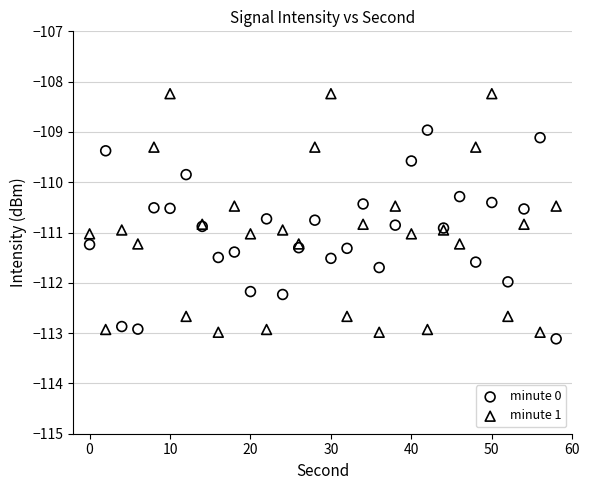

Which series reaches the maximum Y coordinate?

minute 1